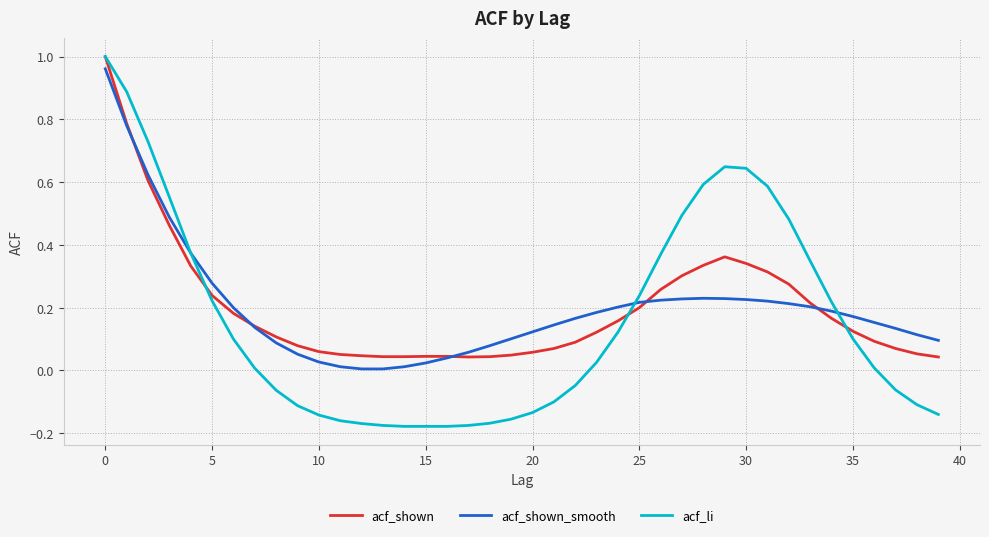

True or false: acf_li and acf_shown_smooth intersect in this chart.

True